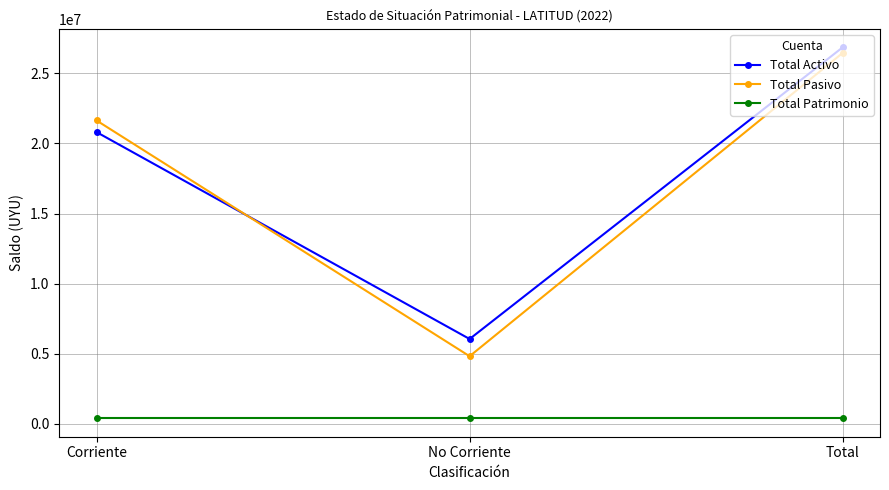

Is it true that Total Patrimonio equals 400000 at No Corriente?

True